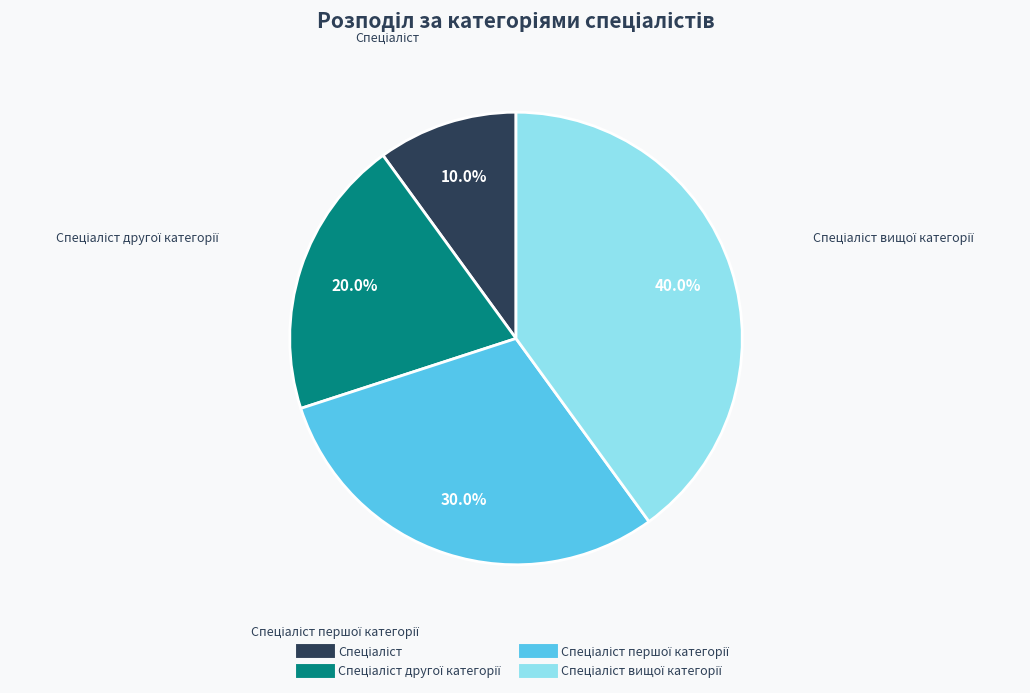

Count the number of slices in the pie.

4